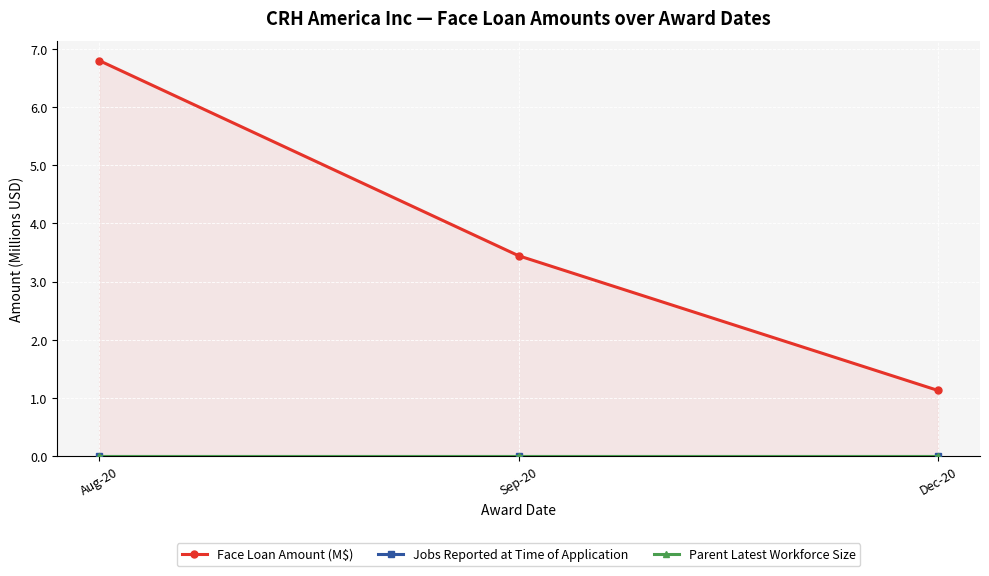

Which series has the largest range (max minus min)?

Face Loan Amount (M$)